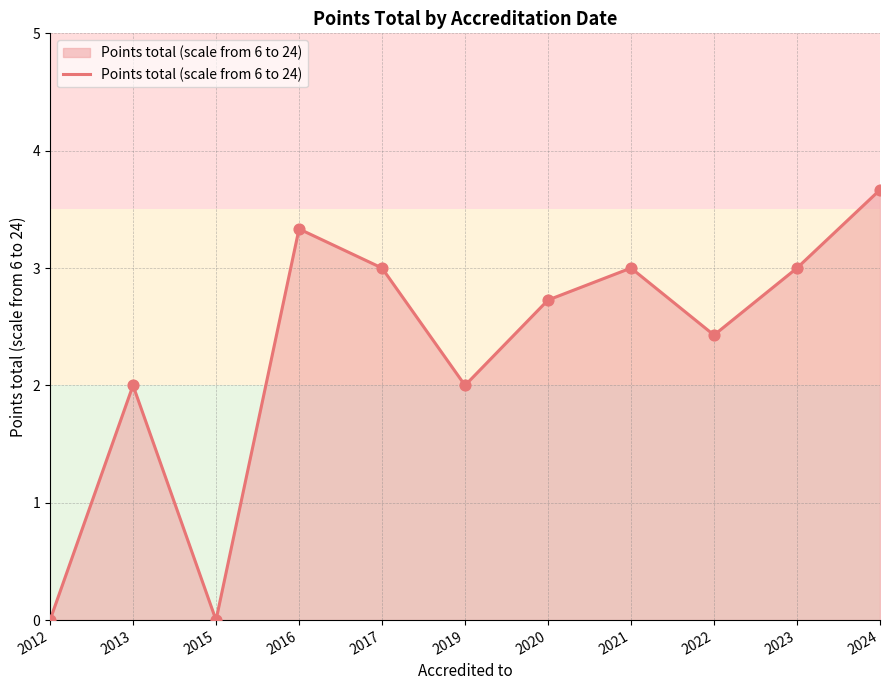

What is the change in value from 2013 to 2022?

+0.4